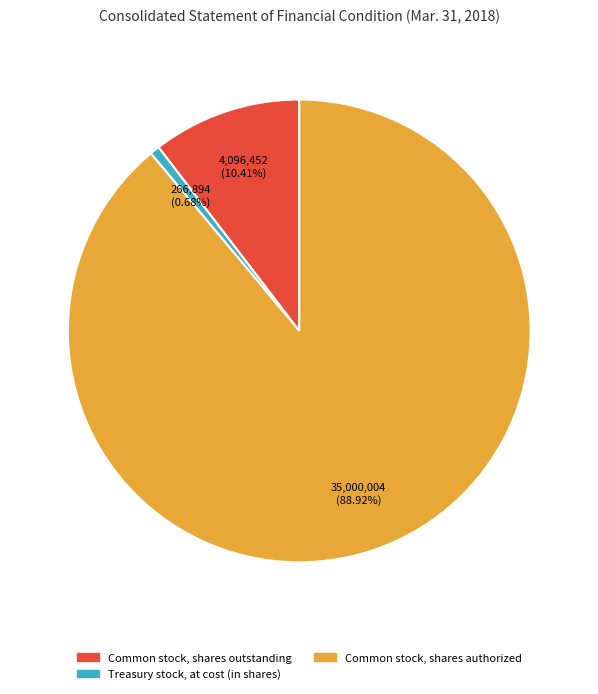

Approximately how many times larger is the value at Common stock, shares outstanding compared to Common stock, shares authorized?

0.1